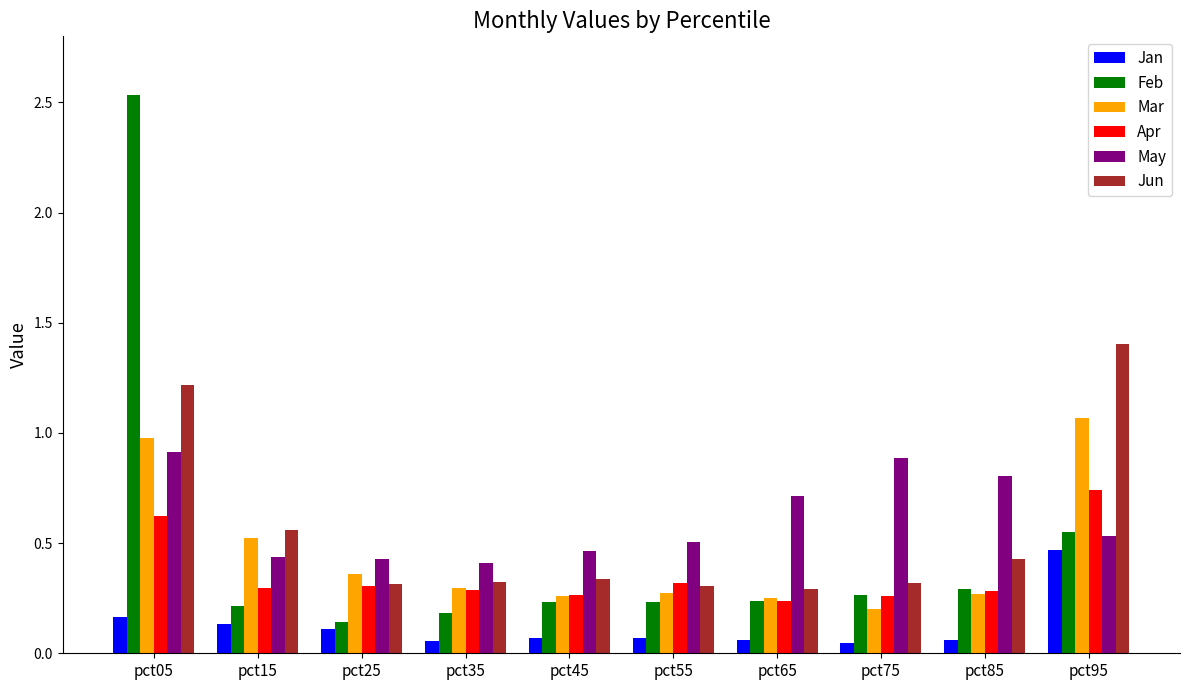

Is it true that May equals 1.2 at pct05?

False